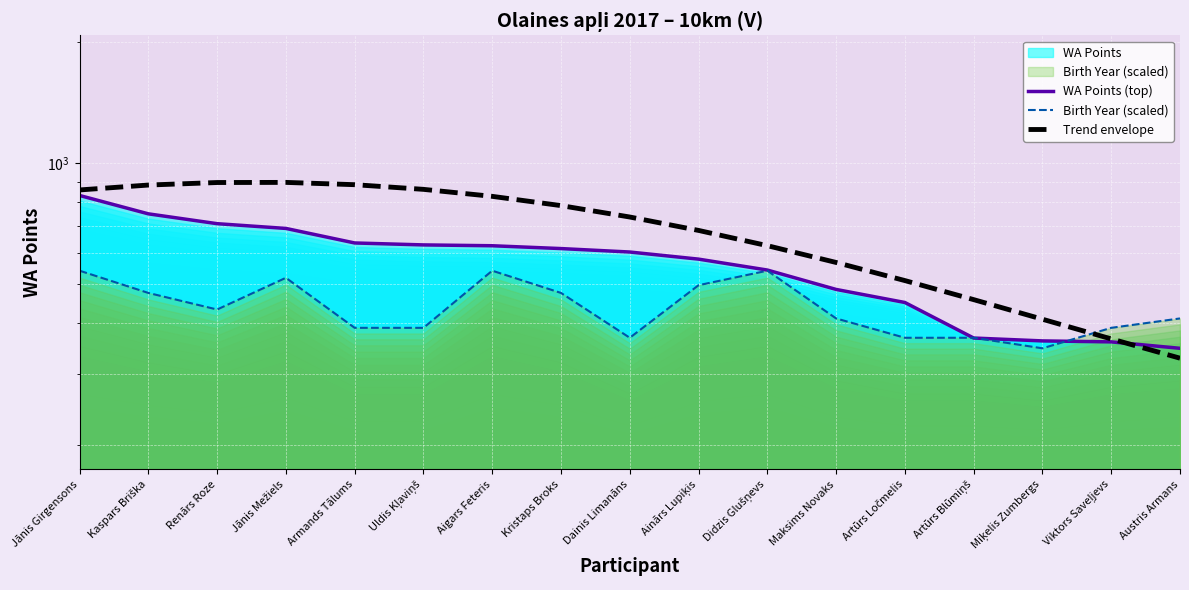

What is the difference between the maximum and minimum values in the Trend envelope series?

568.7